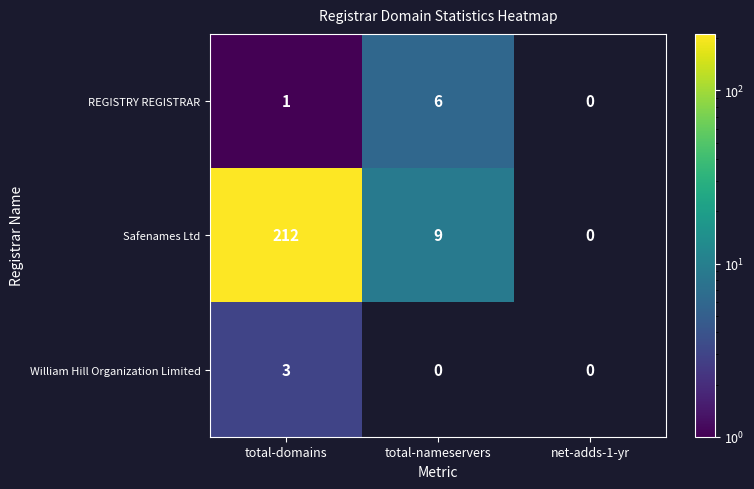

At which category does the chart reach its minimum across all series?

total-domains